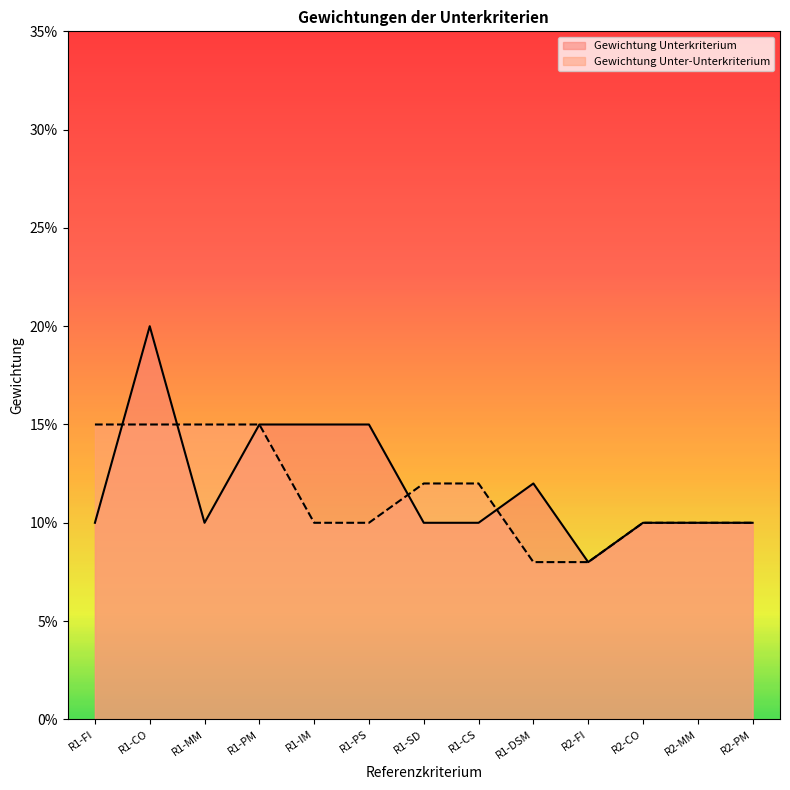

Is it true that Gewichtung Unter-Unterkriterium equals 0.1 at R2-CO?

True